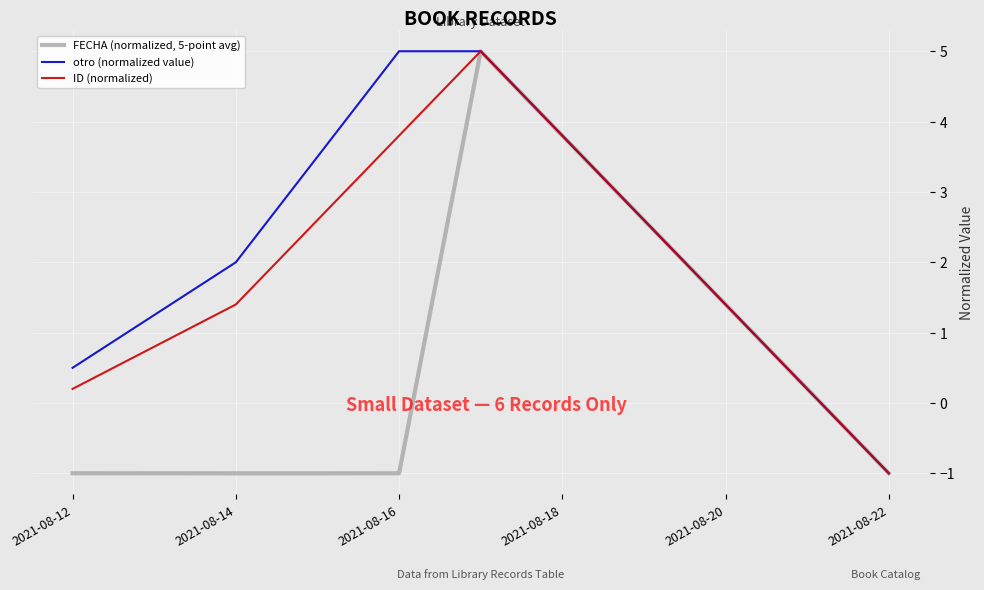

What is the difference between the maximum and second lowest values in the ID (normalized) series?

4.8